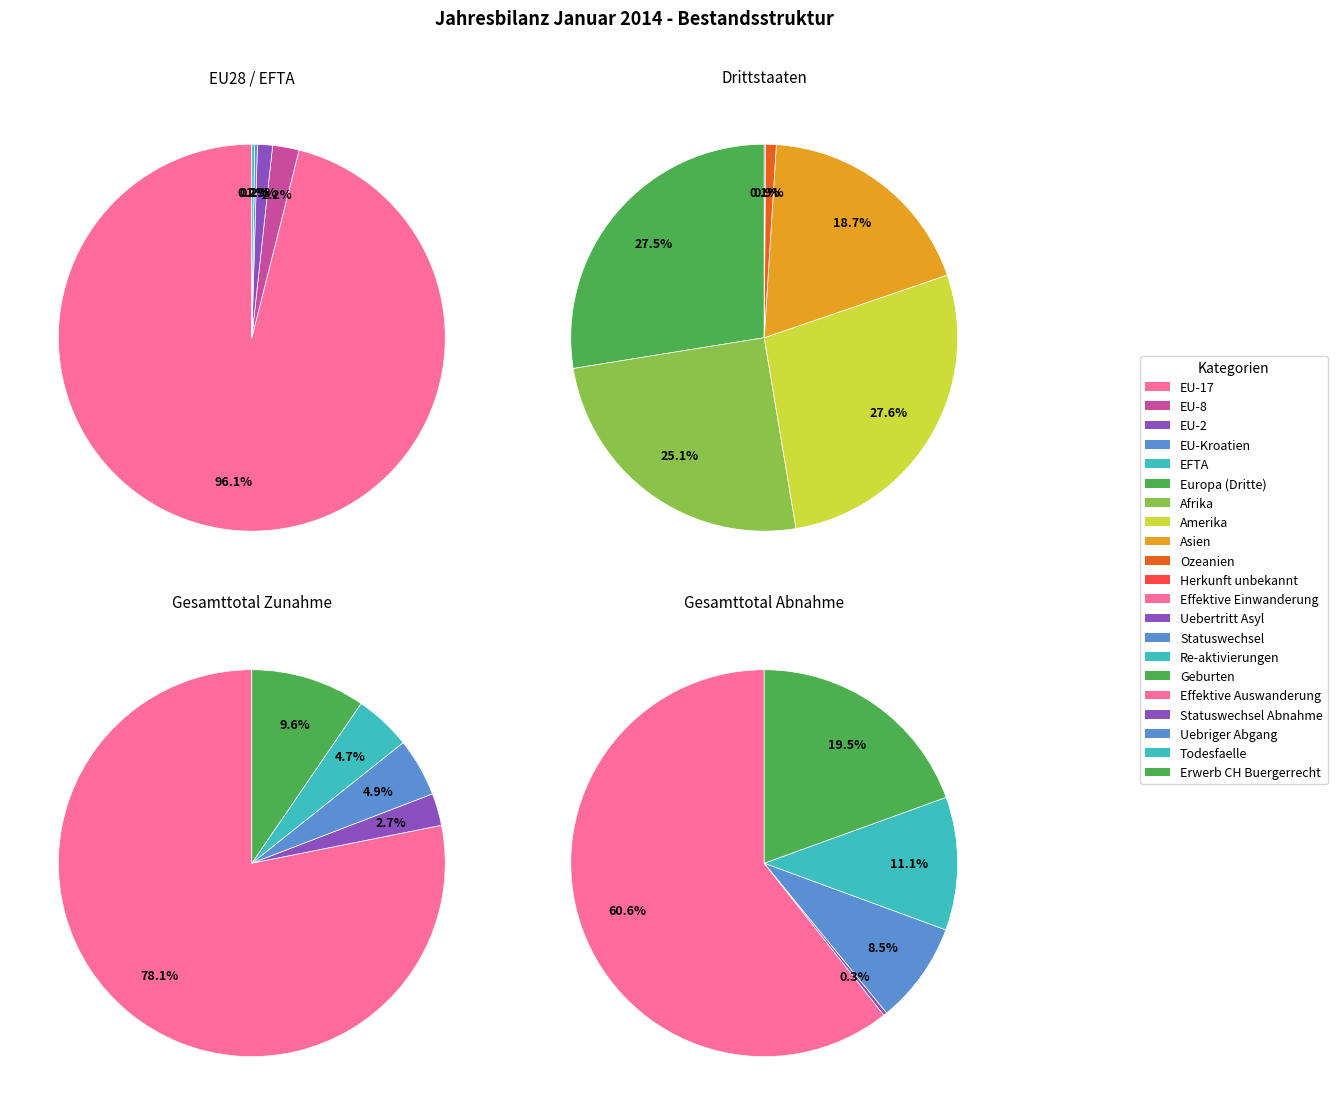

Which slice is the smallest?

Herkunft unbekannt